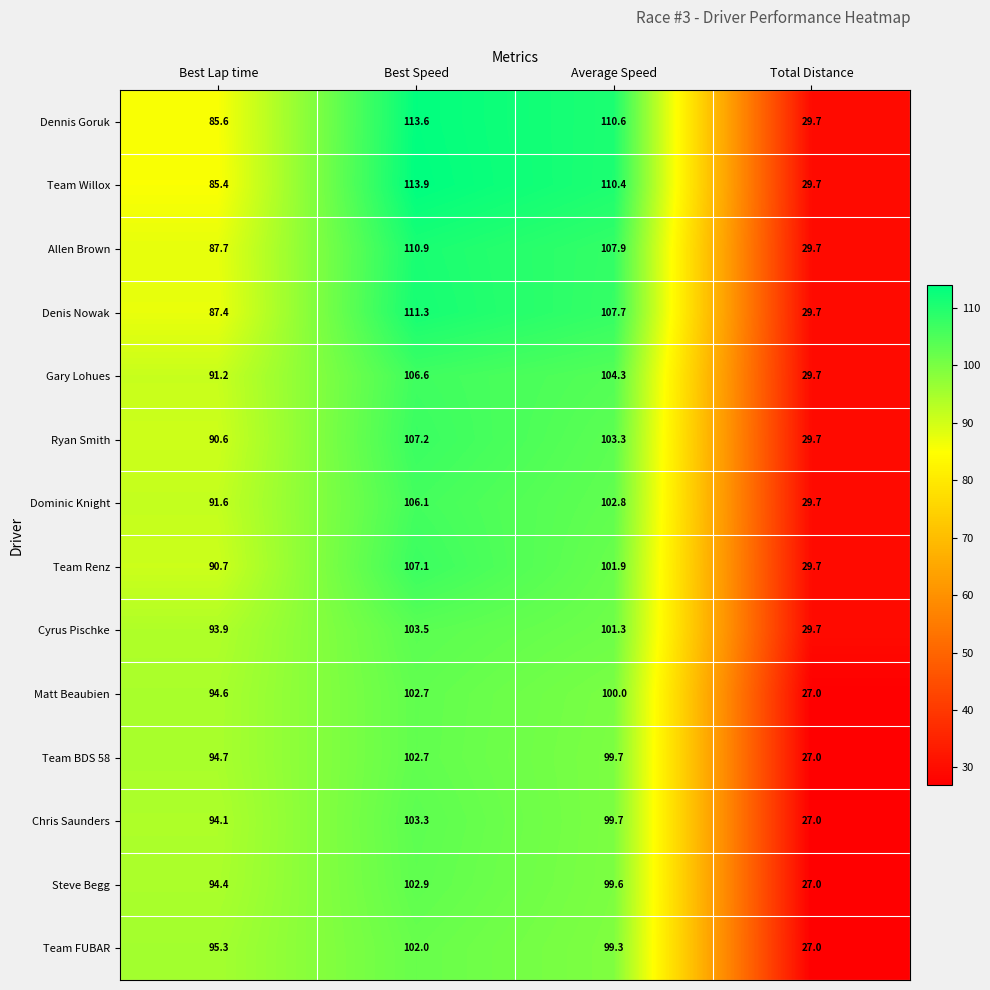

At which label does Team BDS 58 first exceed 99?

Best Speed